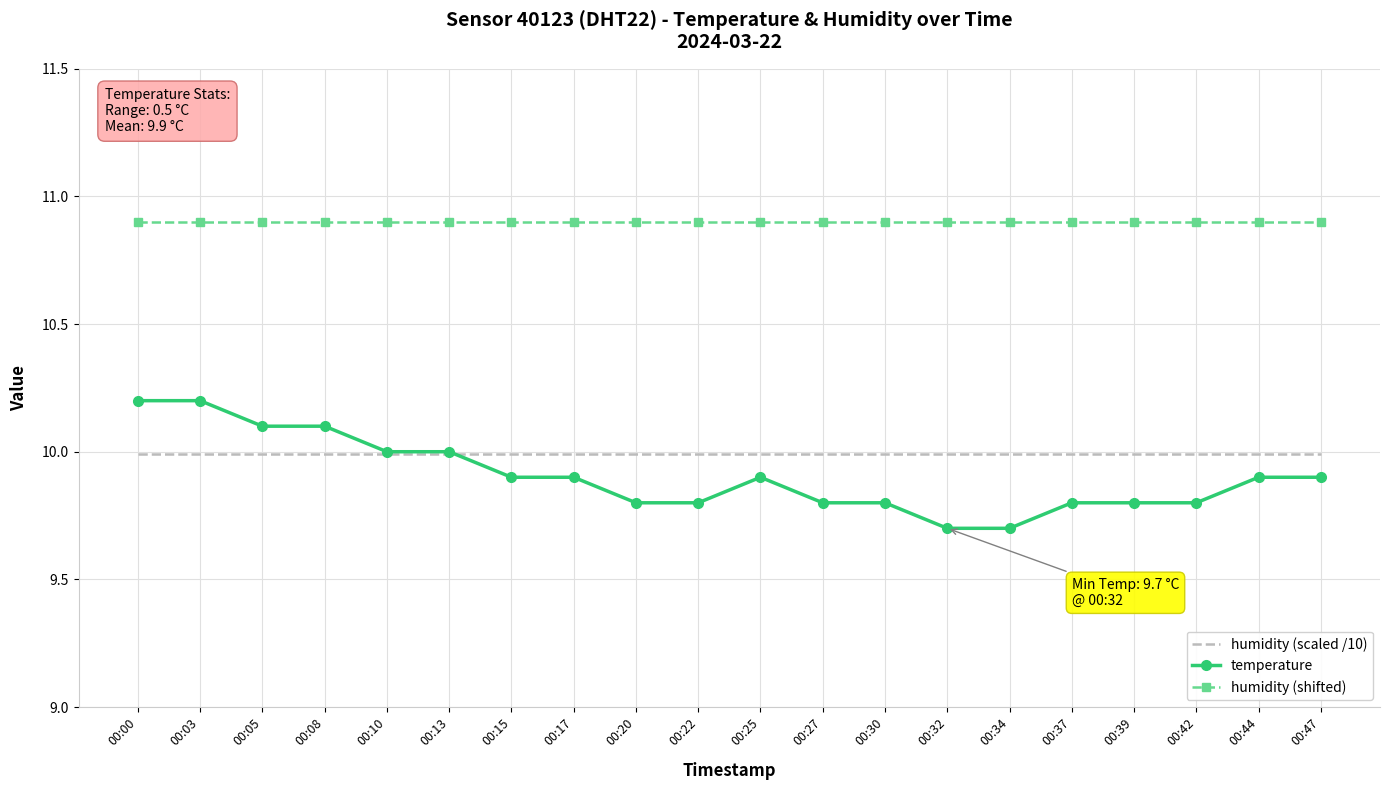

List the series in order of their peak value, highest first.

humidity (shifted), temperature, humidity (scaled /10)